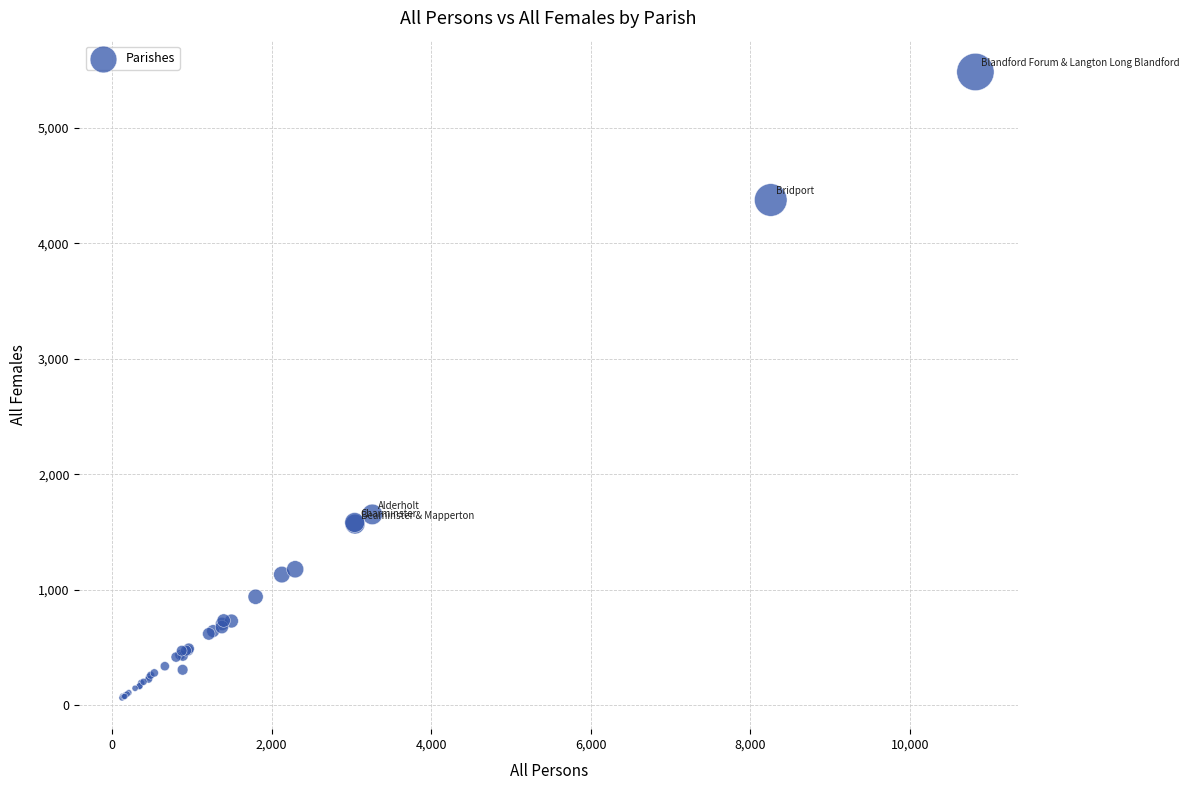

What Y value in the scatter plot is closest to 2773?

1653